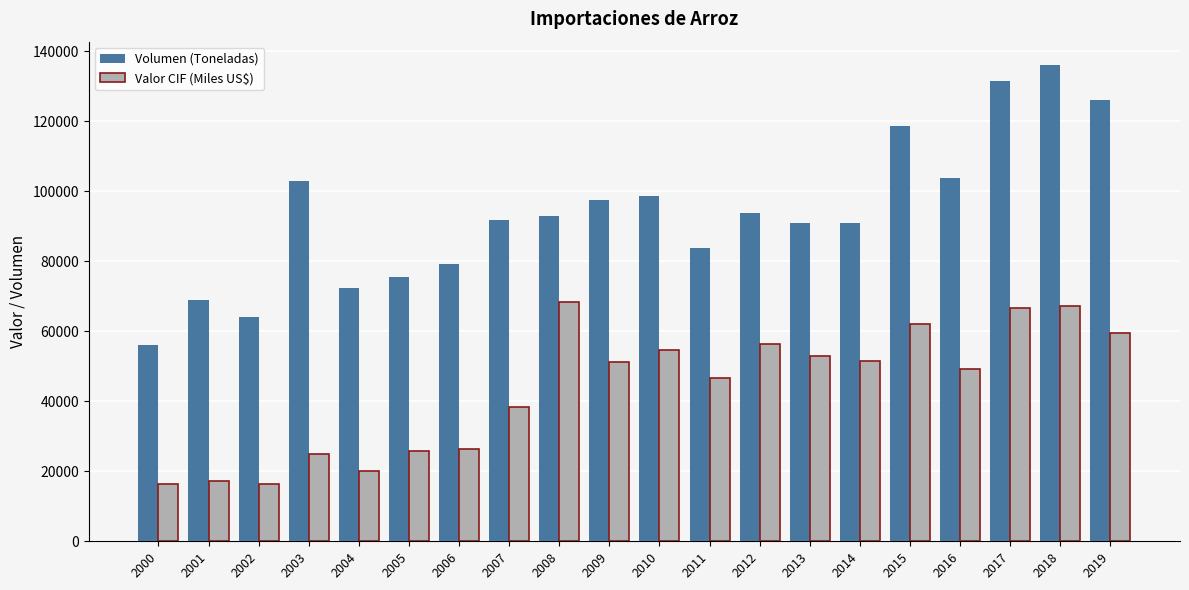

True or false: Valor CIF (Miles US$) has a value of 111614.2 at 2008.

False